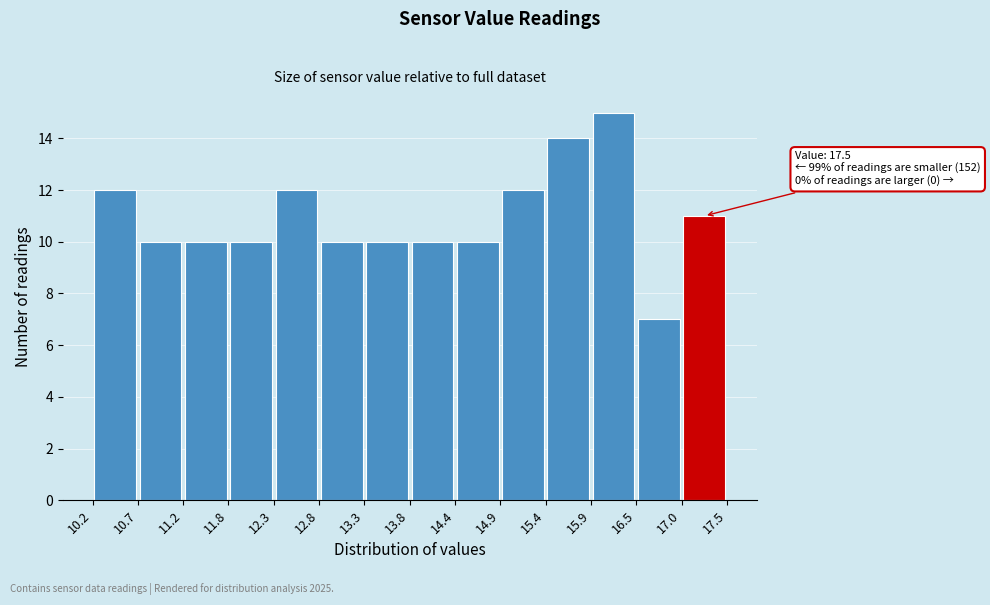

Over which range of the x-axis is the bar tallest?

15.9 to 16.5